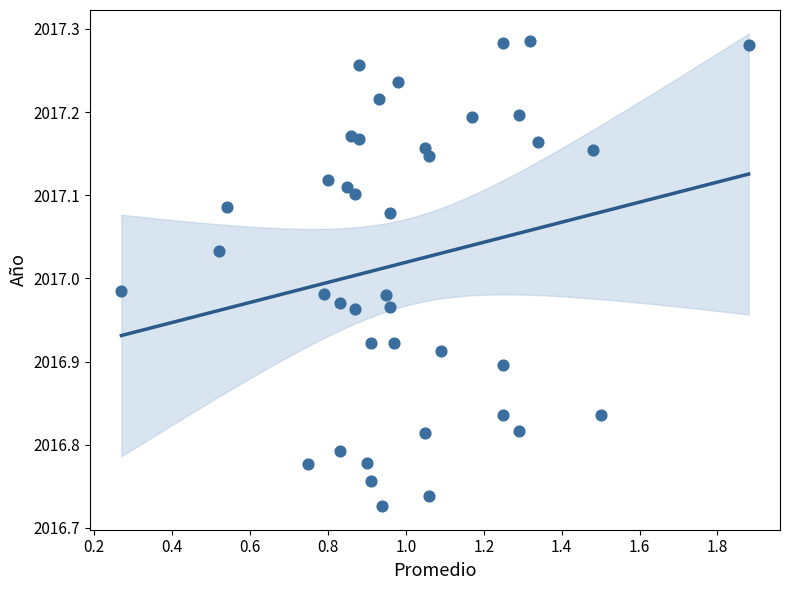

What is the range of Y values (max minus min)?

0.6